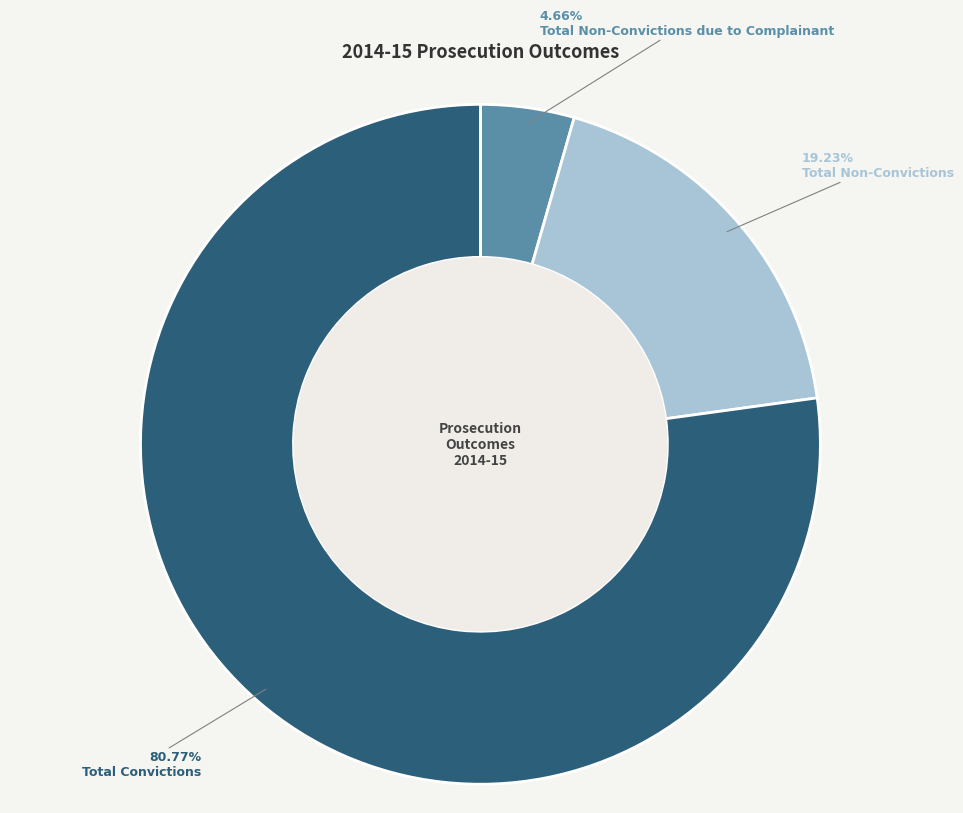

Is the sum of Total Convictions and Total Non-Convictions due to Complainant greater than half?

Yes